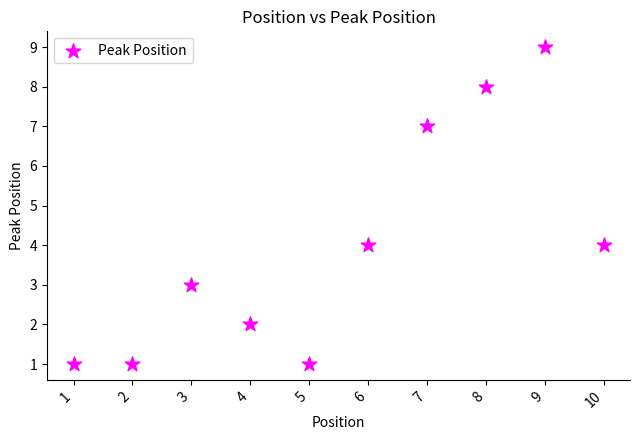

What is the average X value?

6